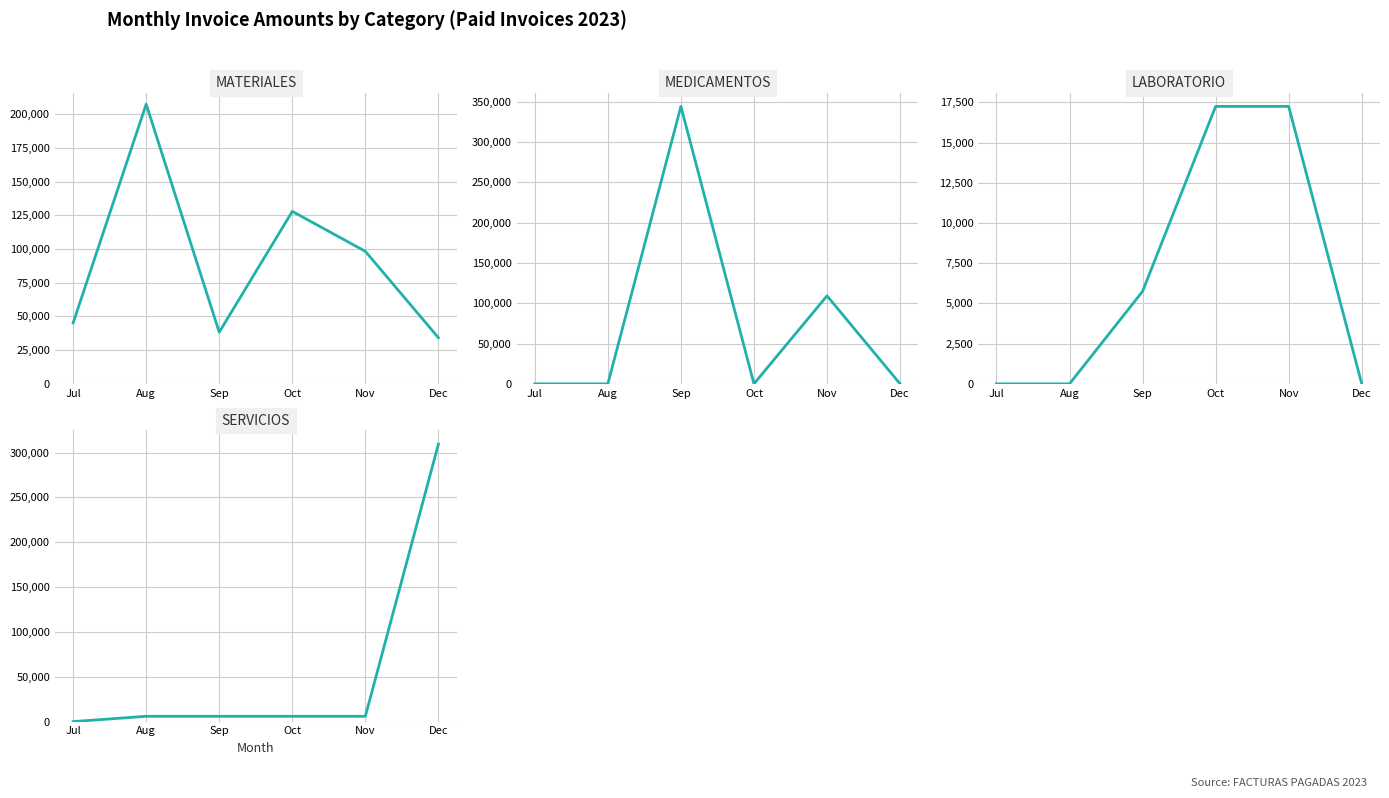

How many distinct data groups are displayed?

4